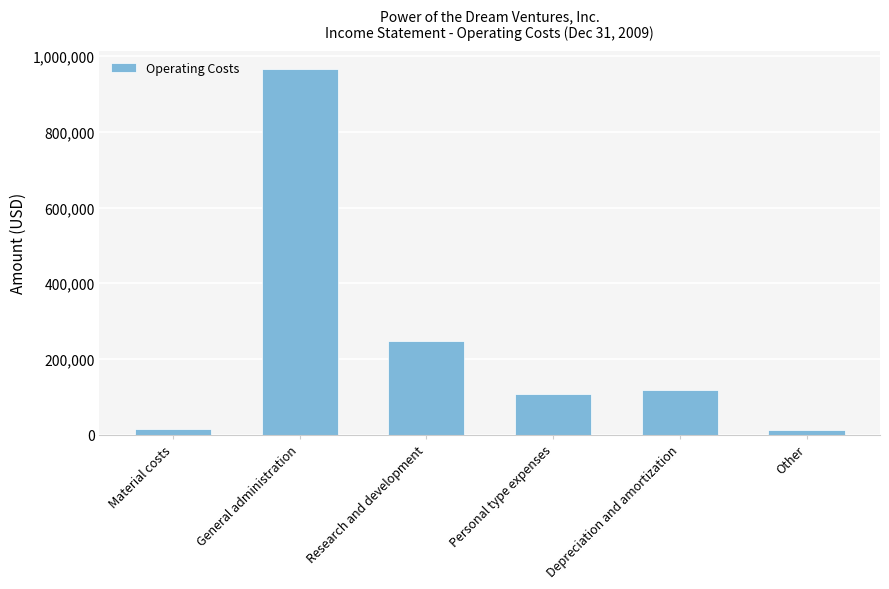

Does the chart contain any negative values?

No